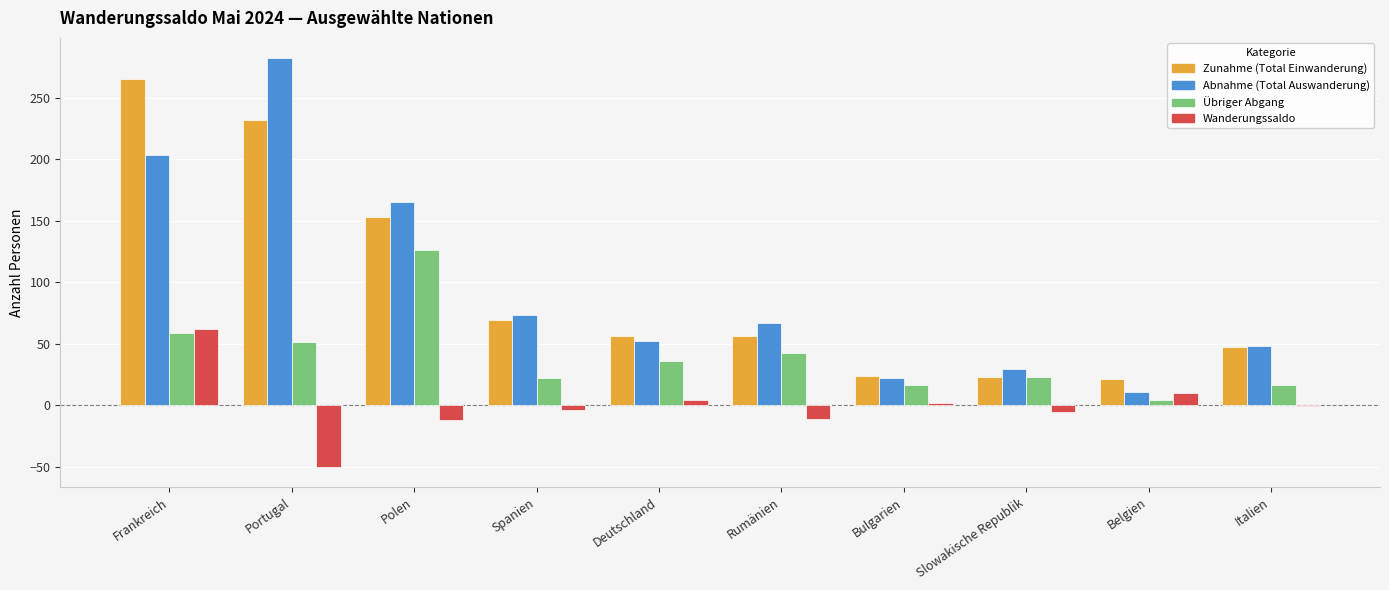

Are the bars horizontal?

No